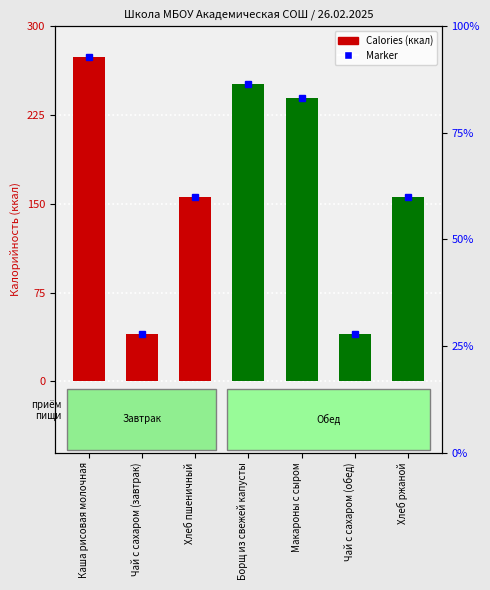

What is the value of the 7th bar from the left?

155.7